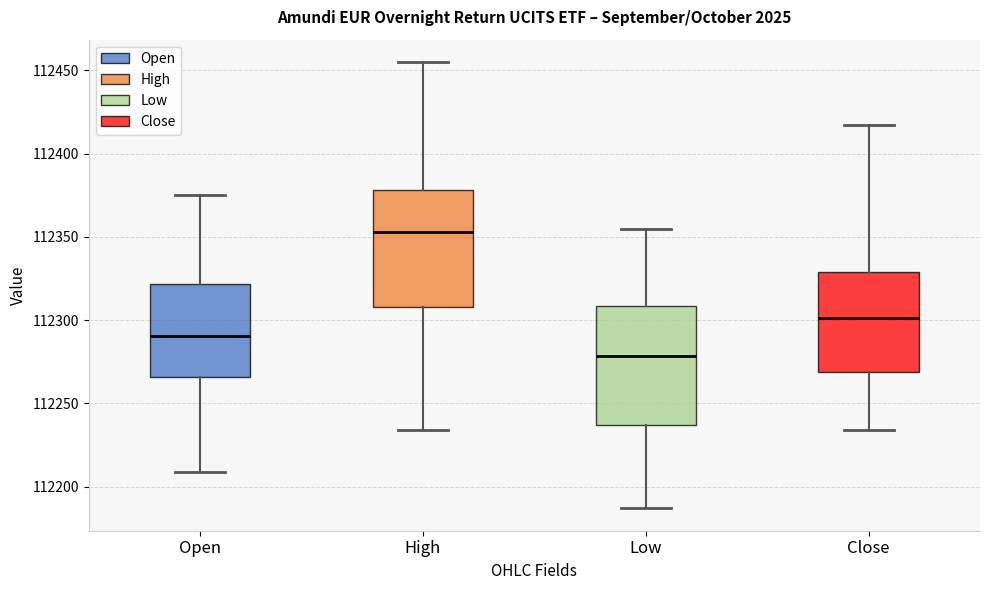

Where is the lower edge of the box for Open on the y-axis? The values are not printed on the chart, so give them approximately, as read against the axis.

112265